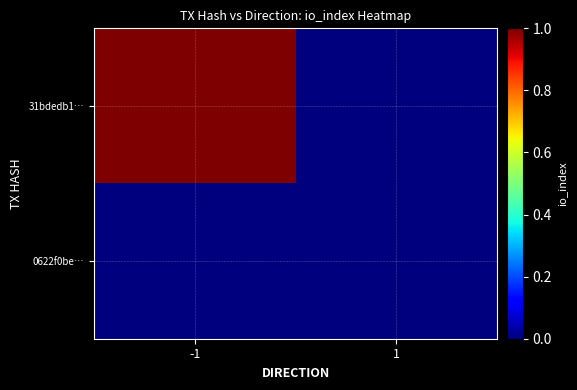

What is the spread (max minus min) of values at -1?

1